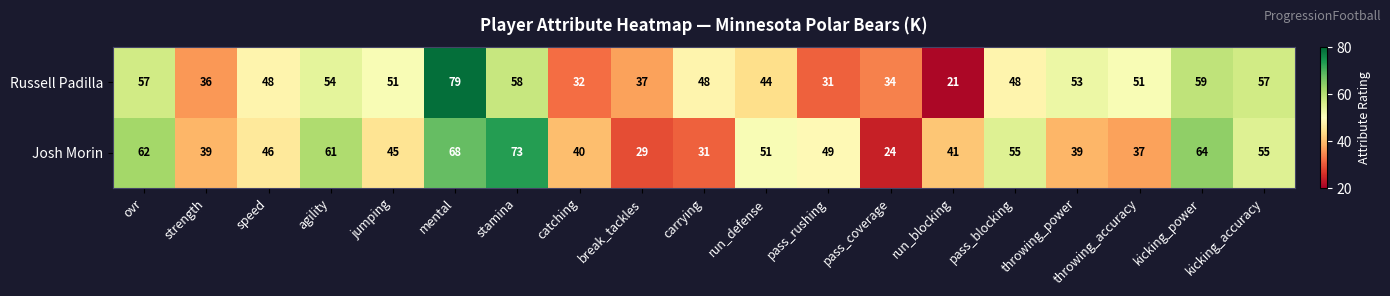

What is the difference between the highest and lowest values at throwing_power?

14